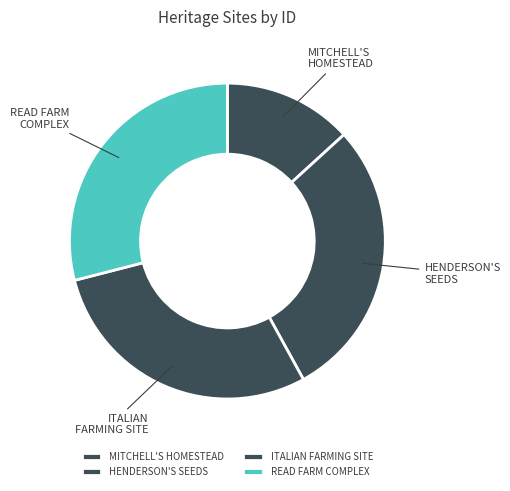

Does MITCHELL'S HOMESTEAD account for over 50% of the chart?

No